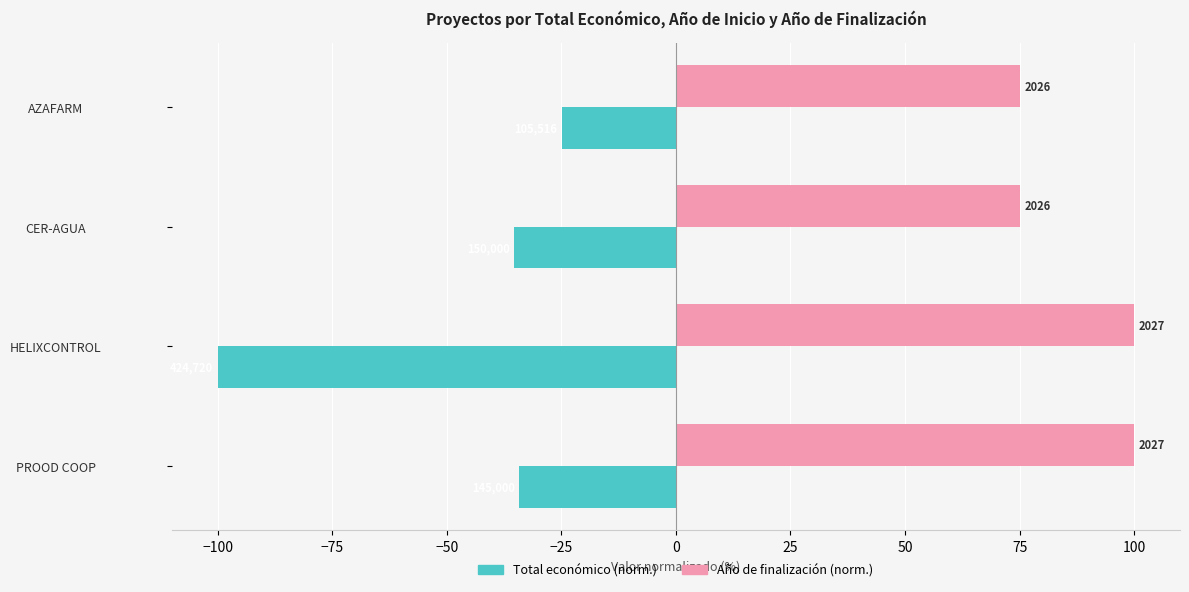

What is the average value of the Año de finalización (norm.) series?

87.5